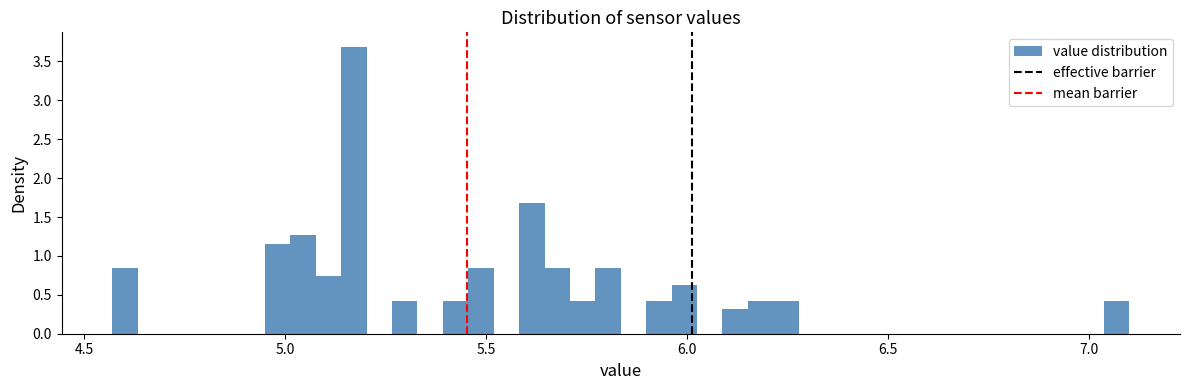

Read against the x-axis, roughly where is the centre of the tallest bar?

5.15